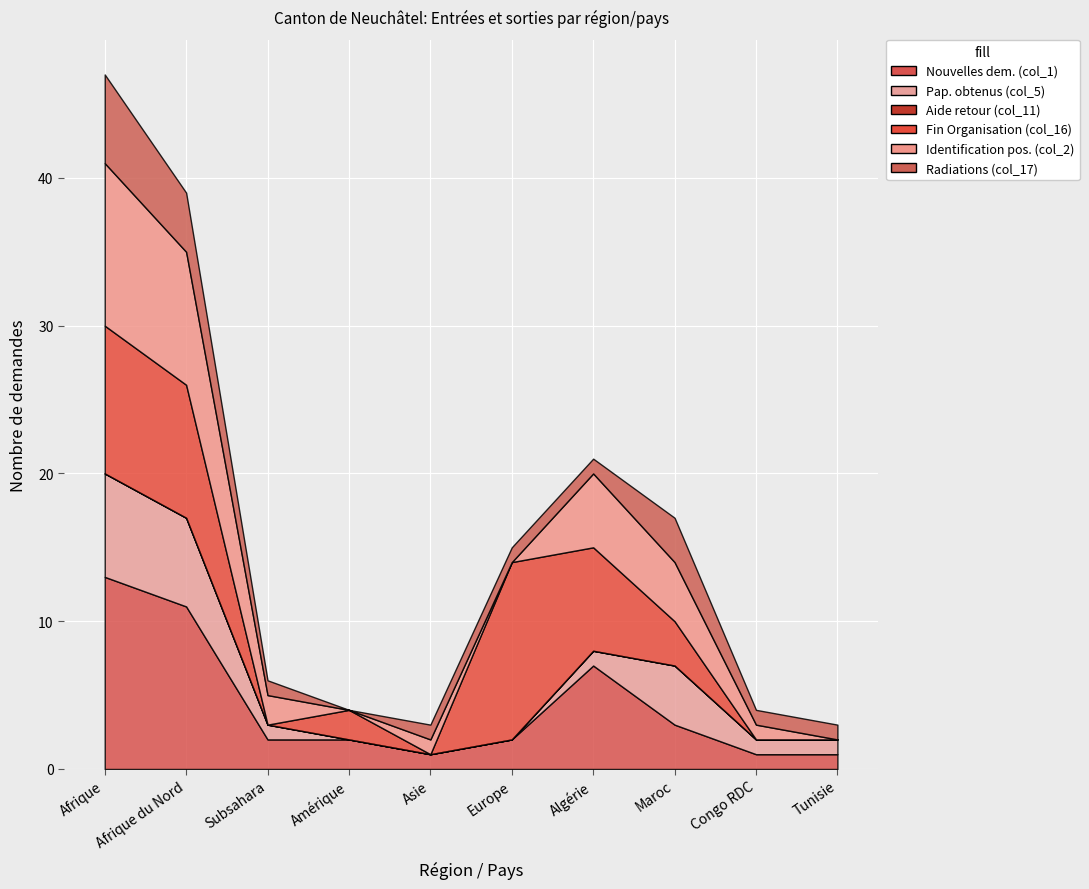

What is the total value across all series at Asie?

3